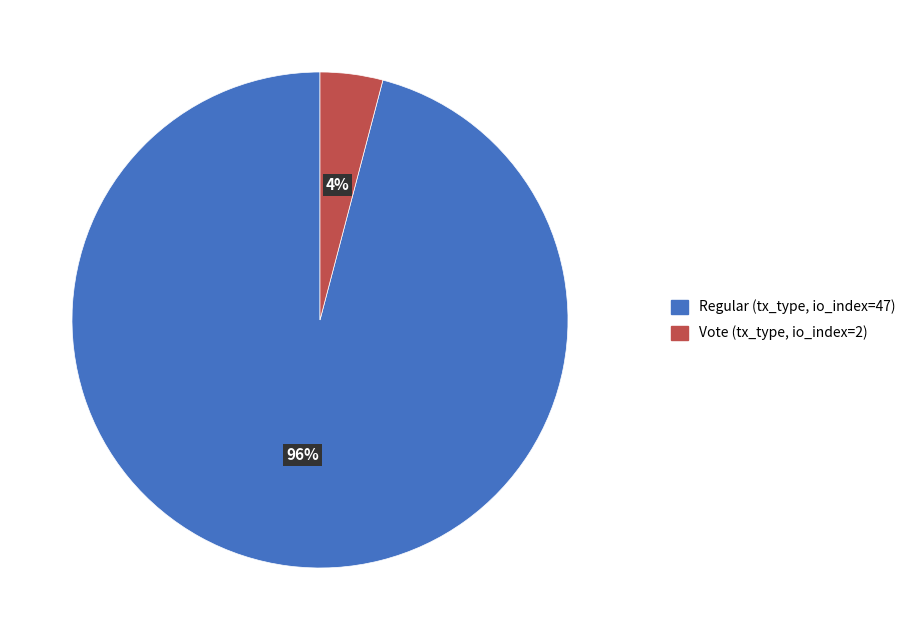

How many slices are in this pie chart?

2